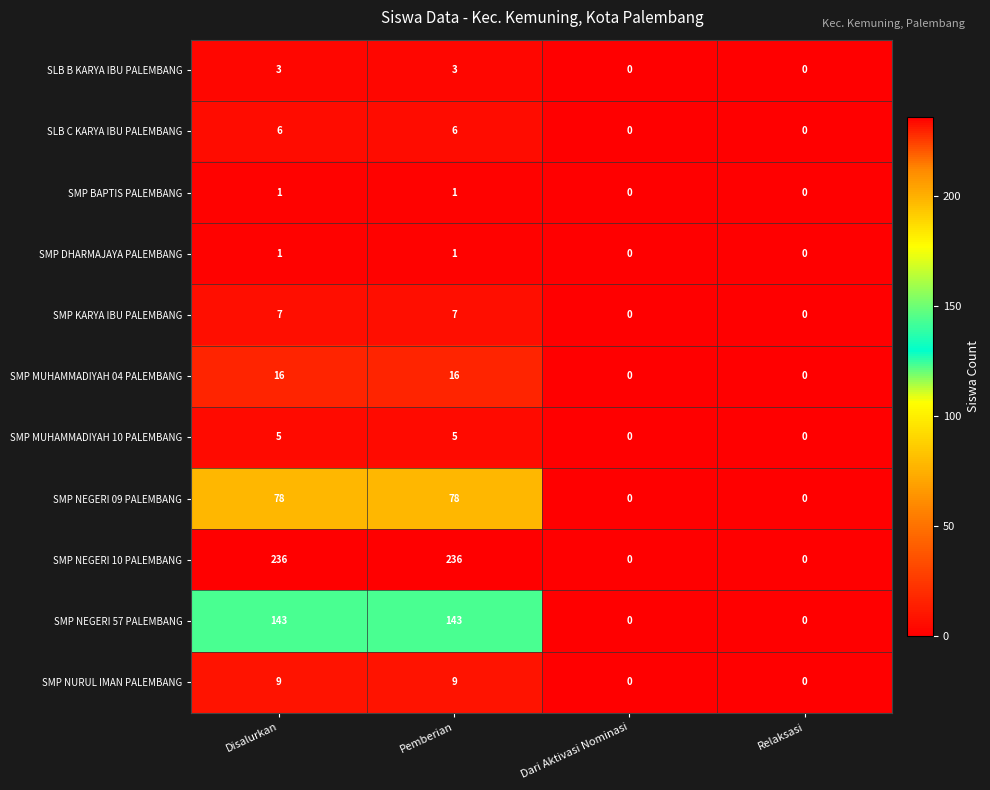

The value of SMP NEGERI 09 PALEMBANG at Dari Aktivasi Nominasi is -38. True or false?

False